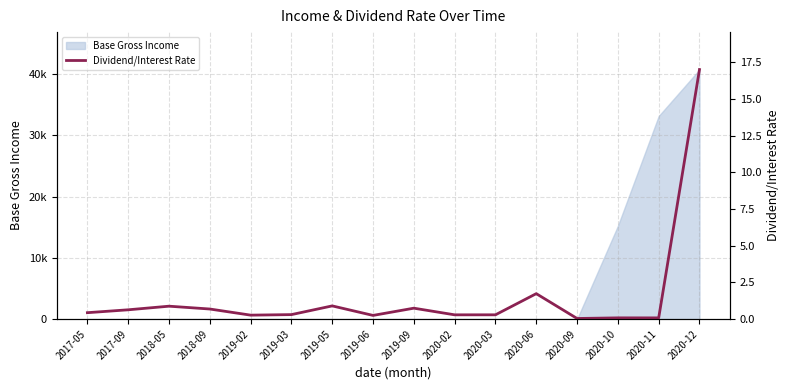

Reading right to left, transcribe all the data shown in this chart.

2020-12=17.0	2020-11=0.1	2020-10=0.1	2020-09=0.0	2020-06=1.7	2020-03=0.3	2020-02=0.3	2019-09=0.7	2019-06=0.3	2019-05=0.9	2019-03=0.3	2019-02=0.3	2018-09=0.7	2018-05=0.9	2017-09=0.6	2017-05=0.4